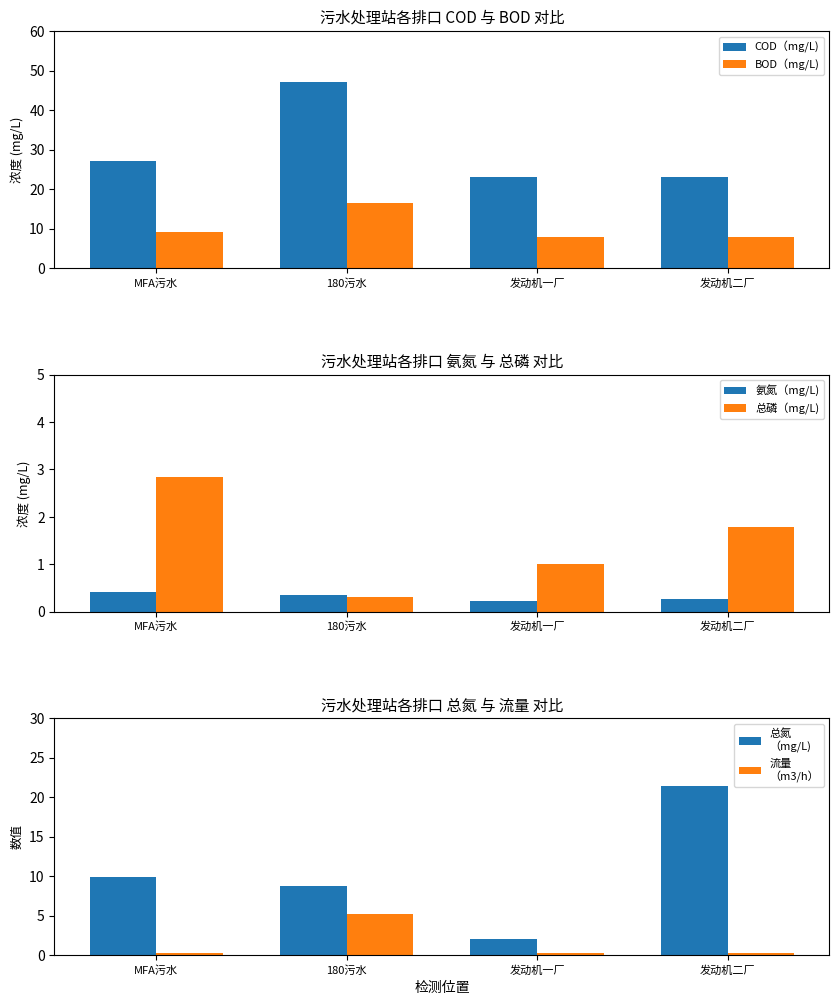

True or false: 氨氮（mg/L) has a value of 0.4 at 发动机一厂.

False